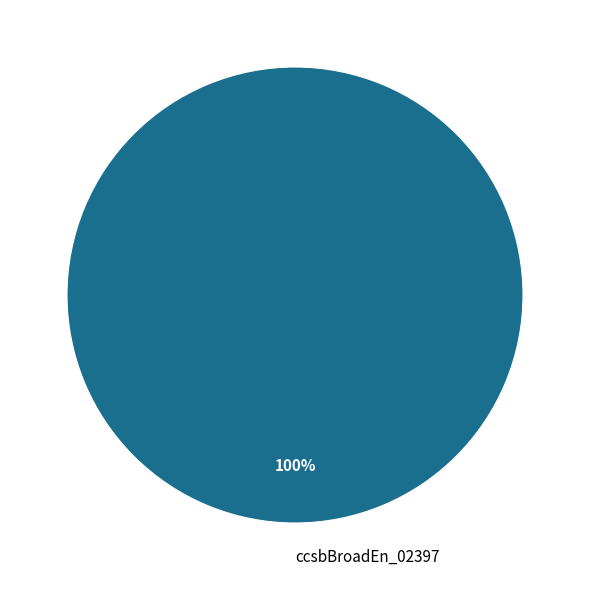

What is the majority slice?

ccsbBroadEn_02397